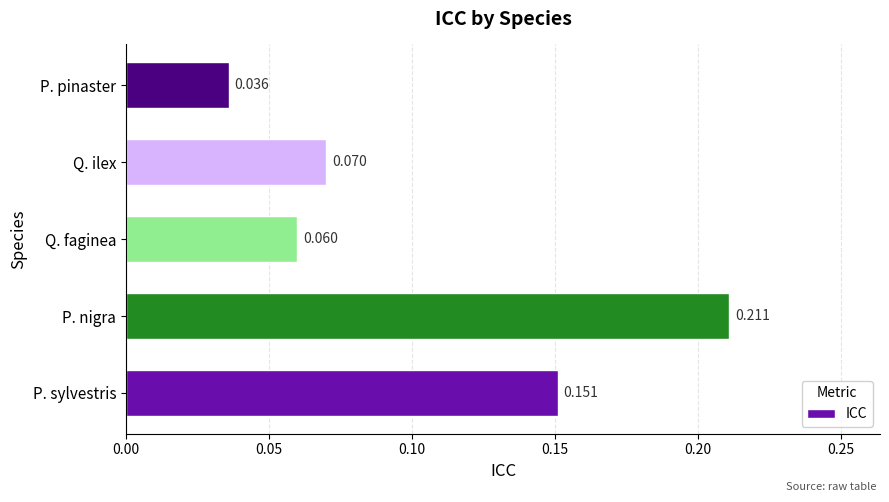

At which category does the chart reach its peak across all series?

P. nigra